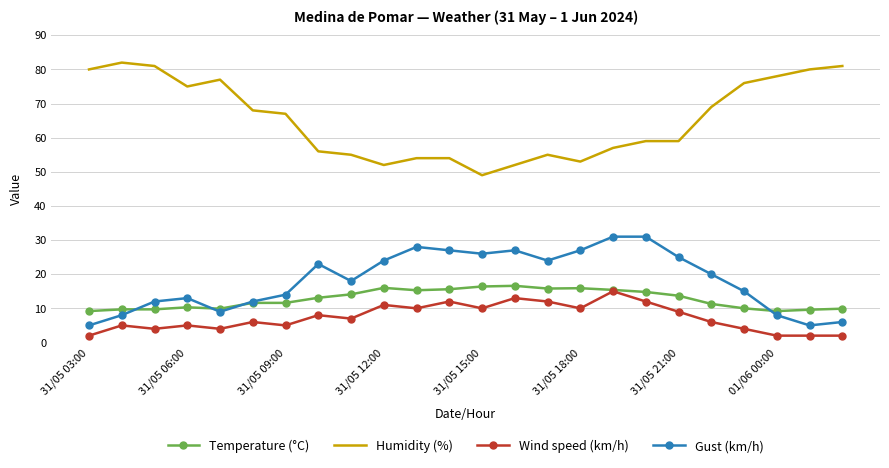

What is the maximum value for Temperature (°C)?

16.6